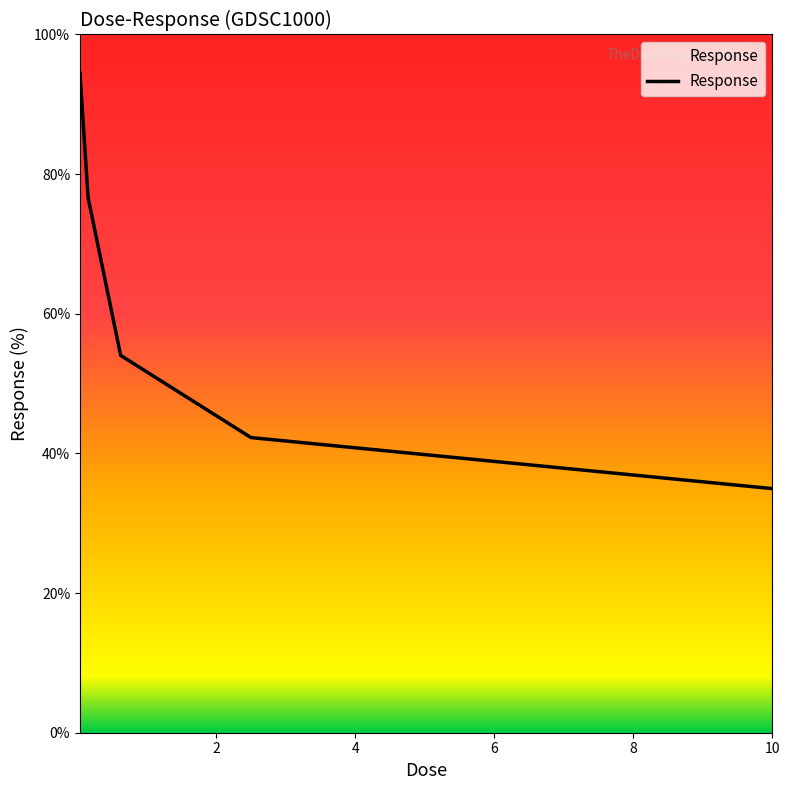

What is the average value?

60.5